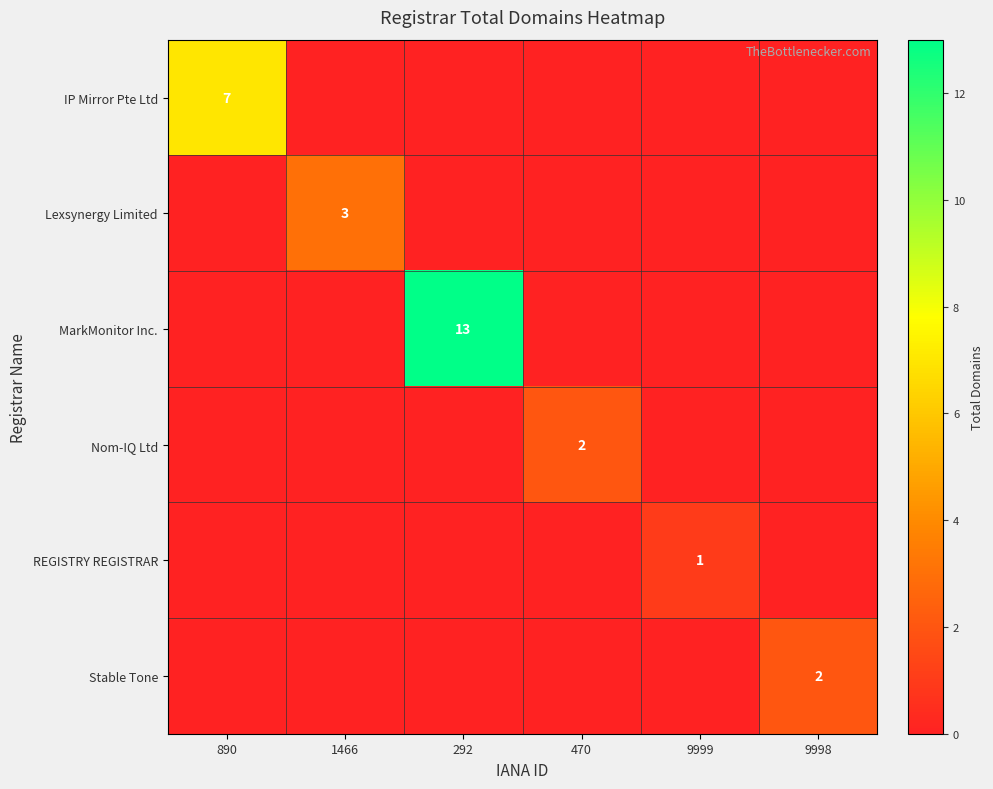

At which category is the sum across all series the highest?

292